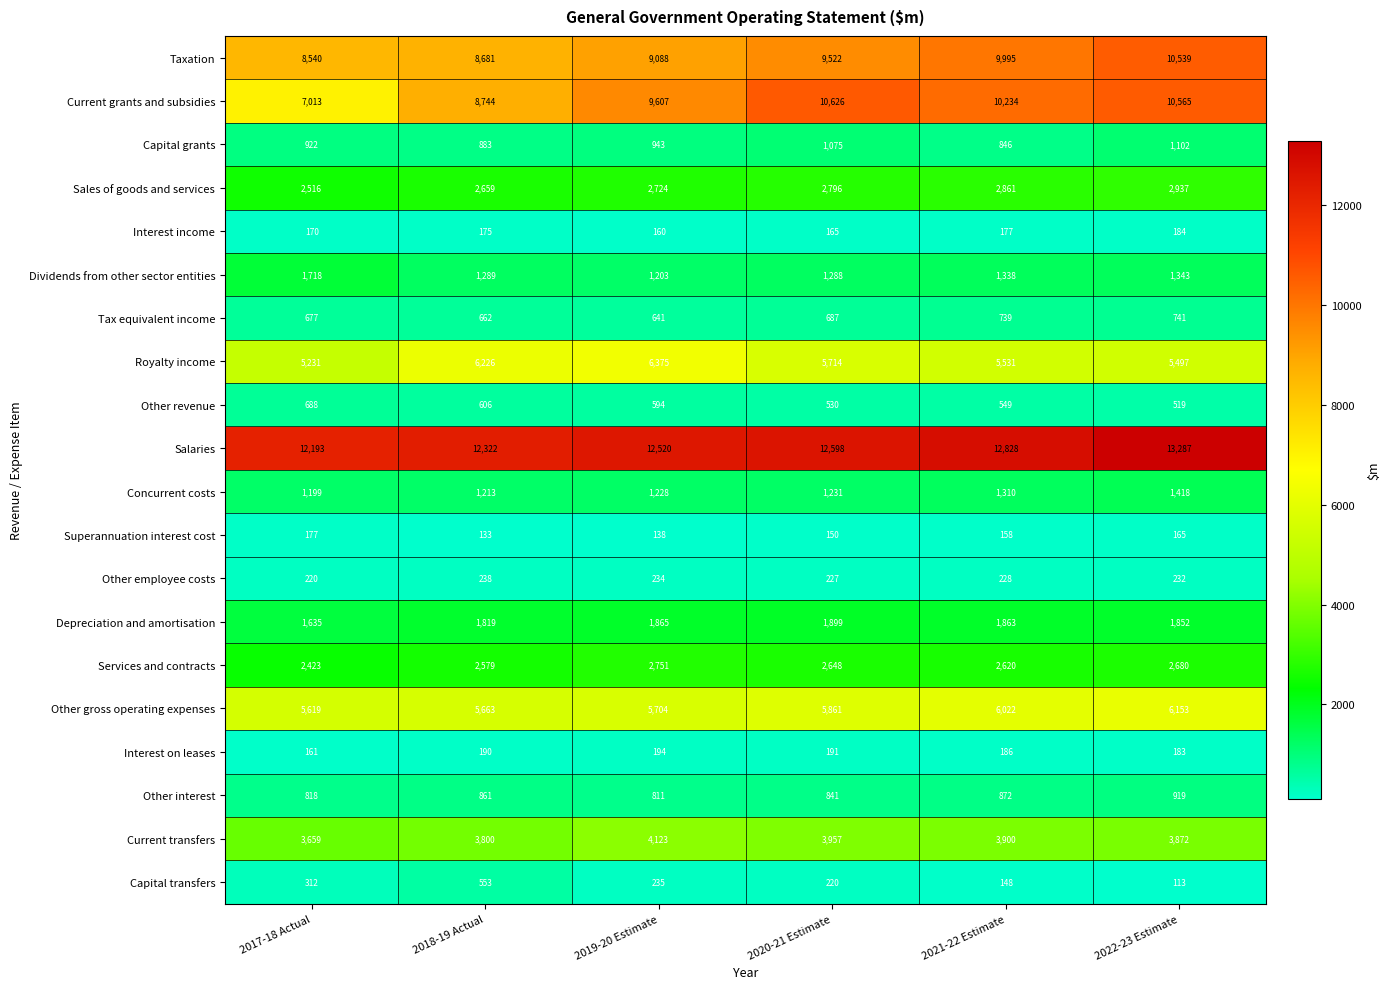

Which series has the largest range (max minus min)?

Current grants and subsidies